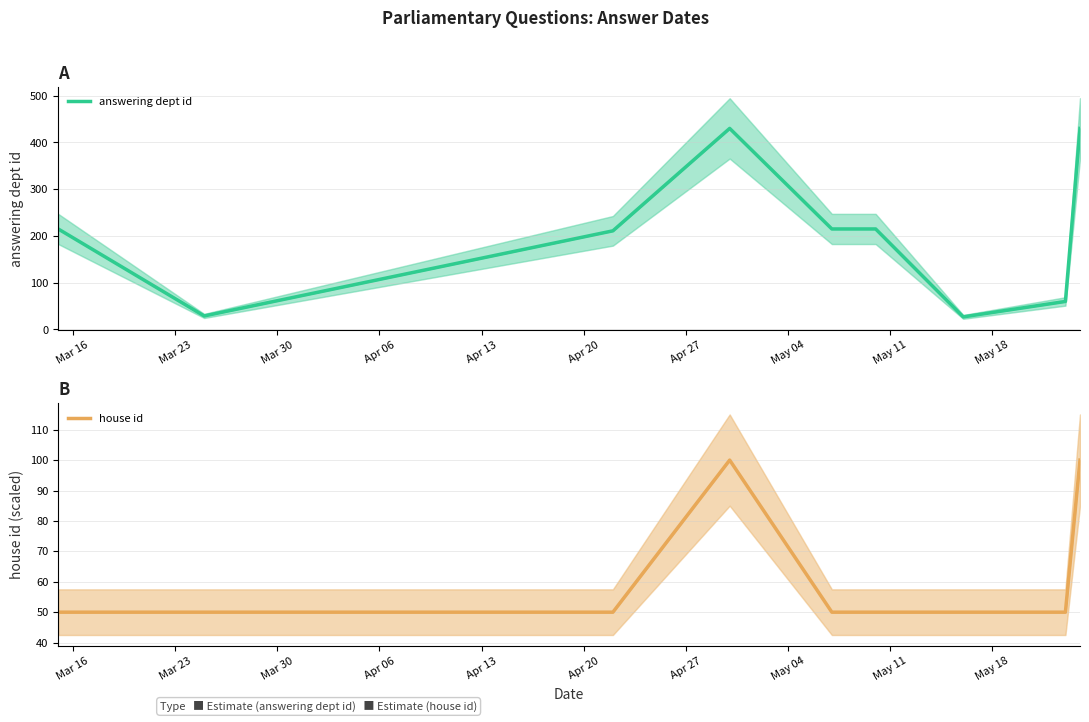

True or false: answering dept id and house id intersect in this chart.

True